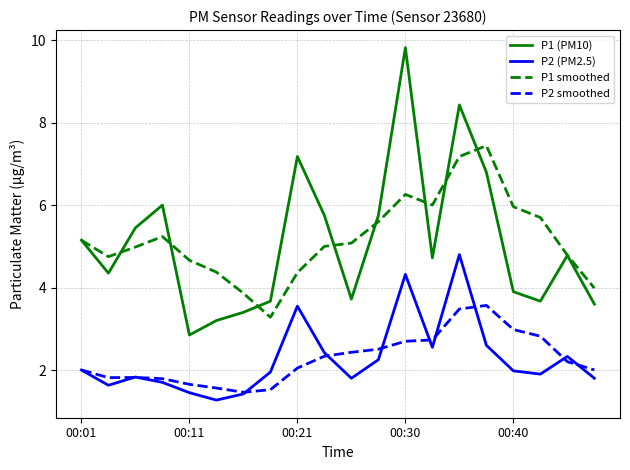

Which series has the widest spread of values?

P1 (PM10)